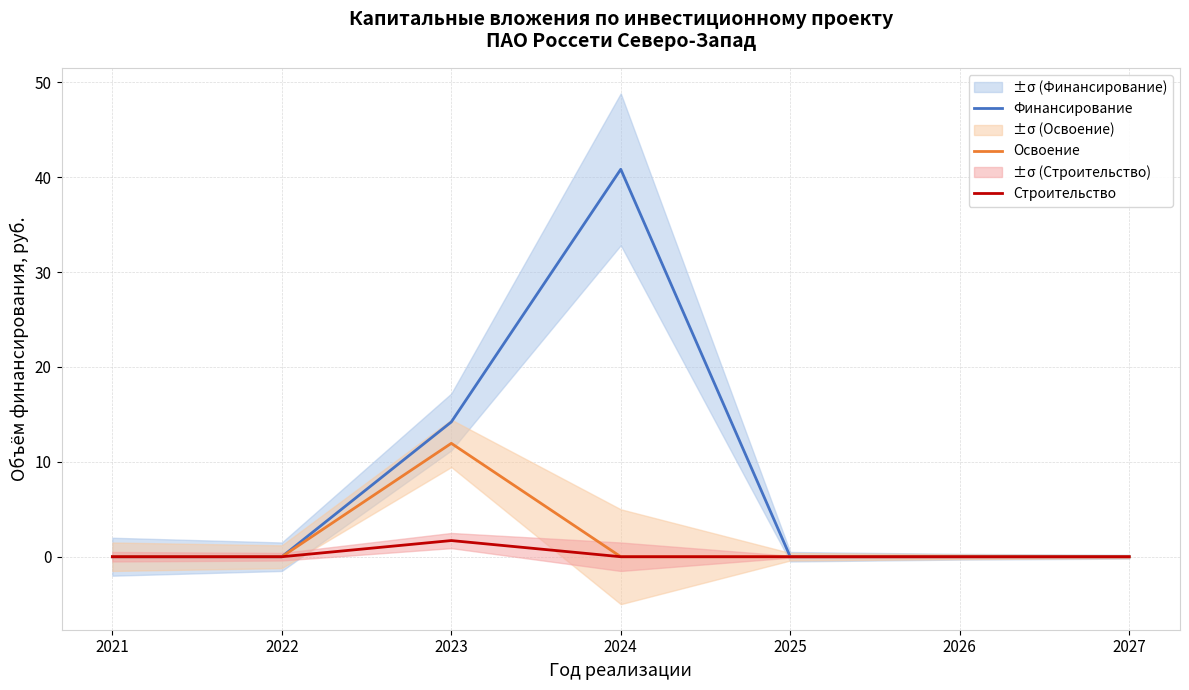

How many lines are shown in the chart?

3